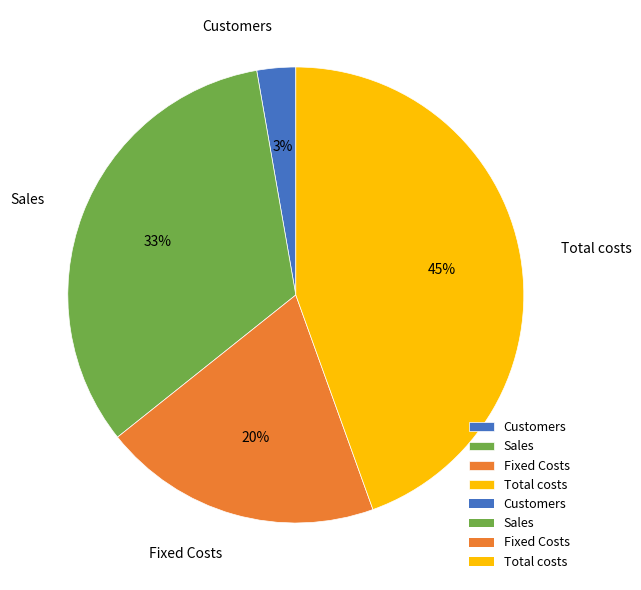

Between Fixed Costs and Total costs, which is larger?

Total costs